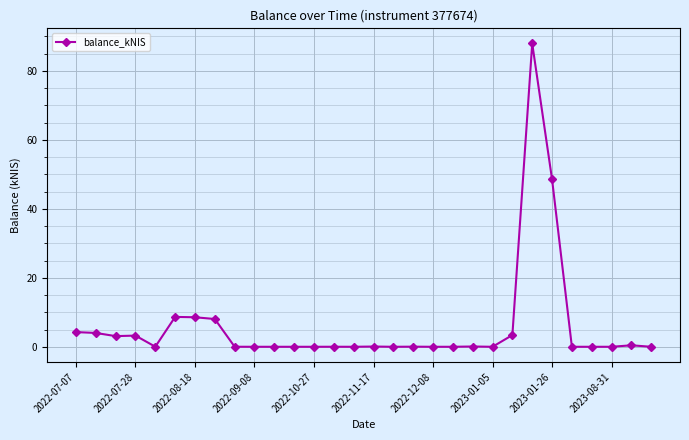

What is the difference between the second highest and minimum values?

48.6